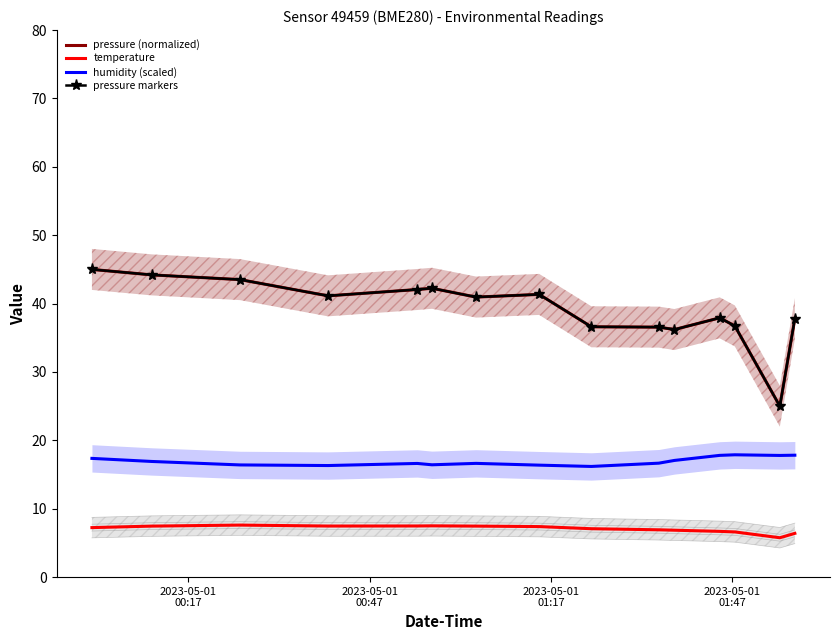

What is the greatest value displayed?

45.0